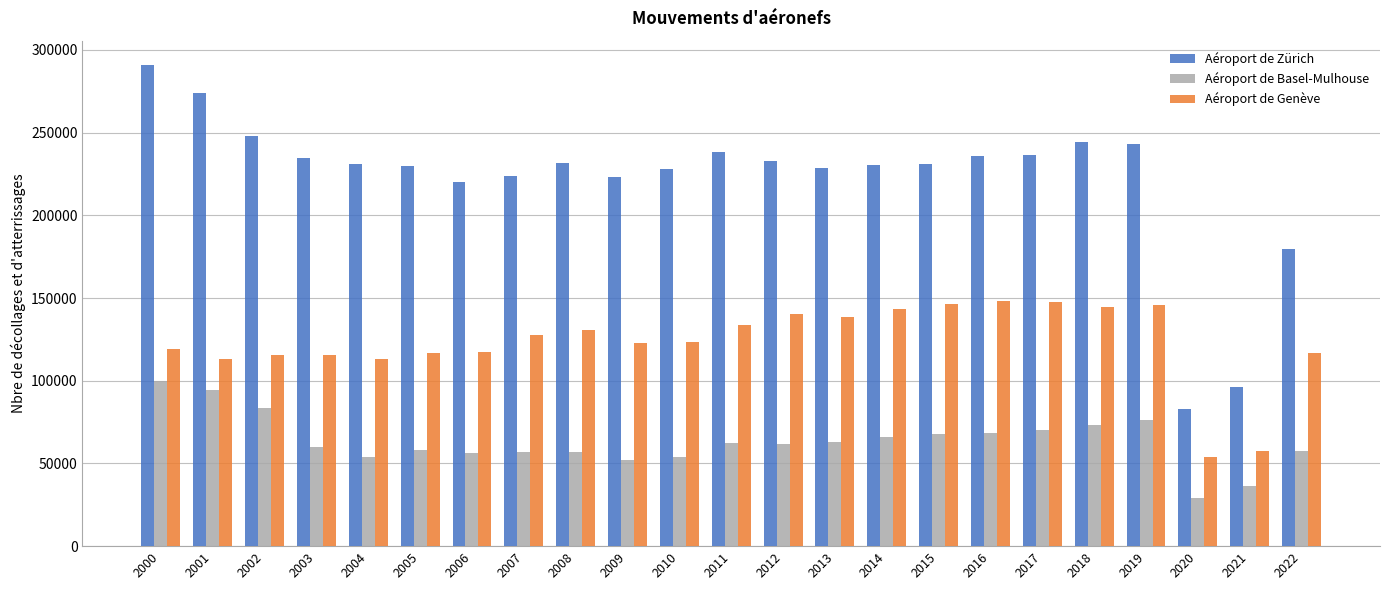

What is the difference between the highest and lowest values at 2001?

179776